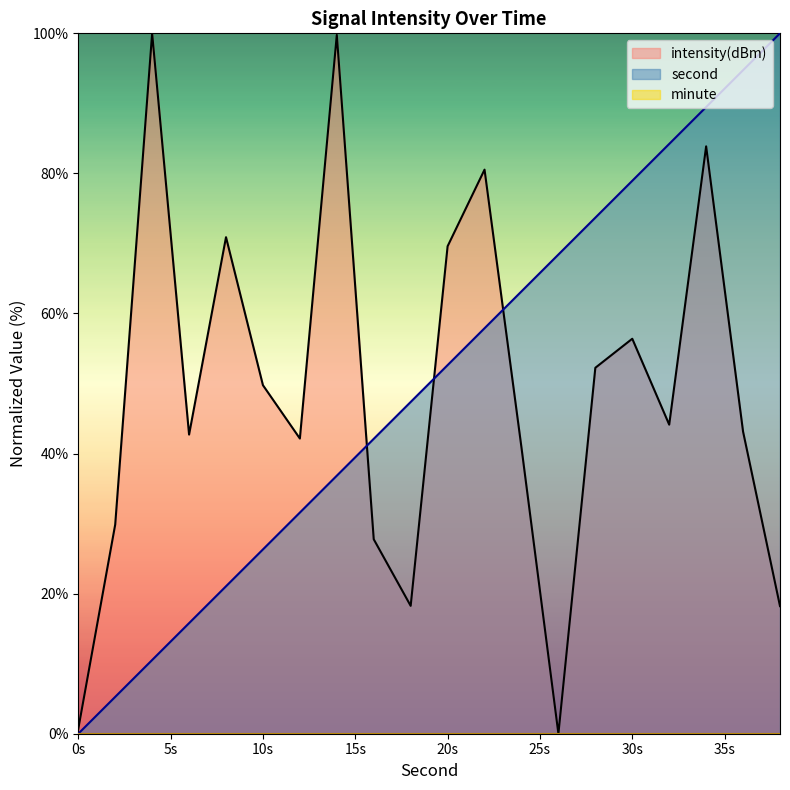

The value of intensity(dBm) at 30s is 90.4. True or false?

False